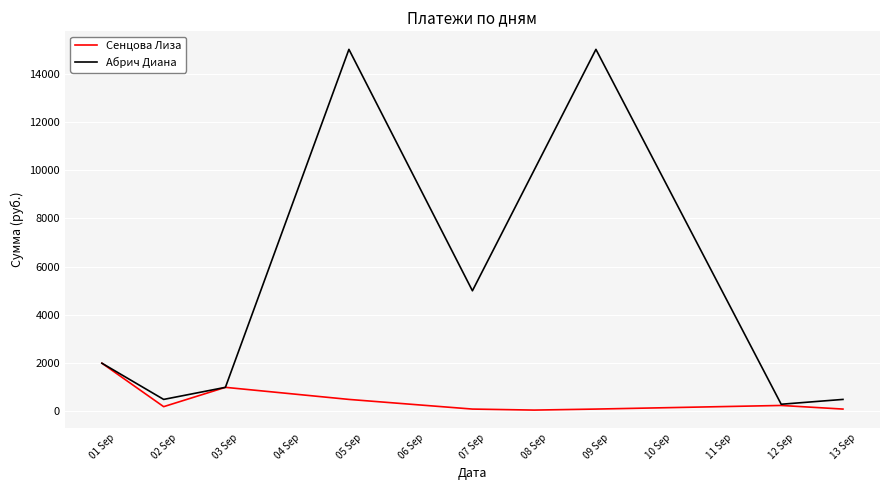

Which series has the widest spread of values?

Абрич Диана